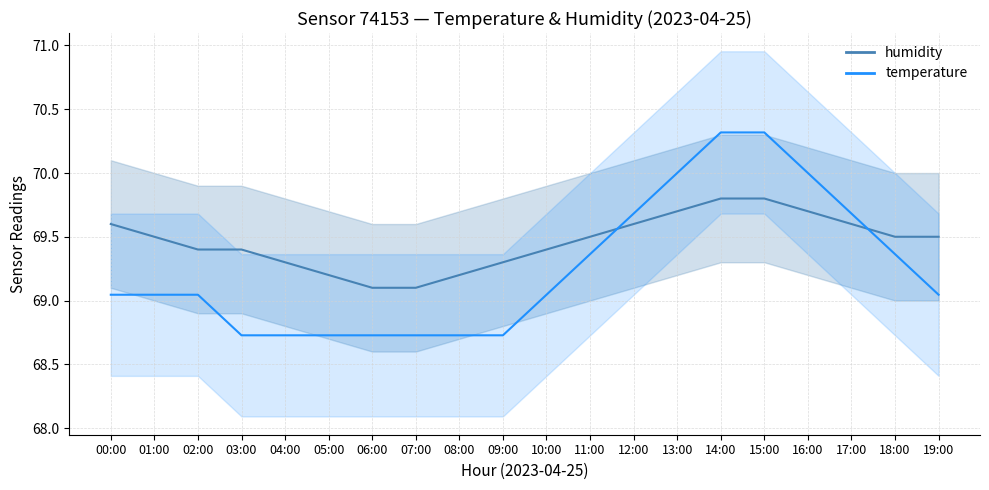

True or false: temperature and humidity cross at least once.

True